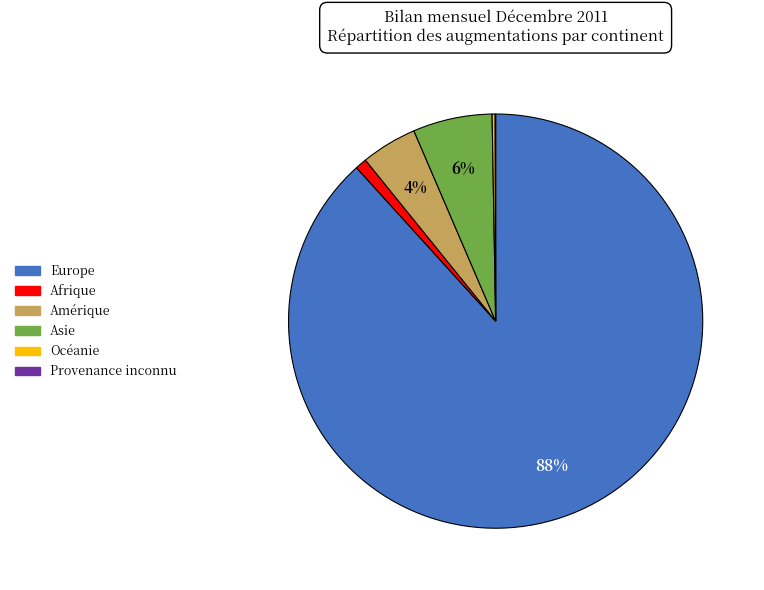

Which slice is the largest?

Europe